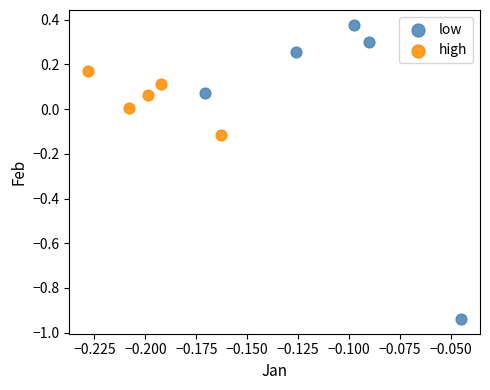

Which series has the widest spread of Y values?

low